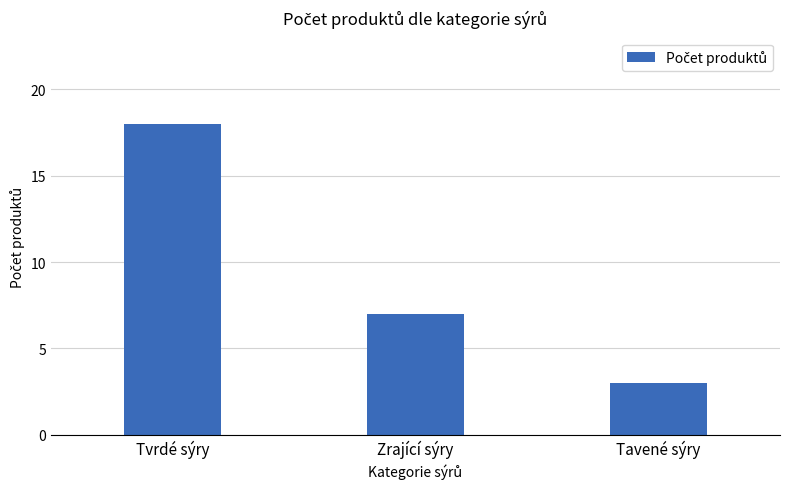

What is the minimum value shown in the chart?

3